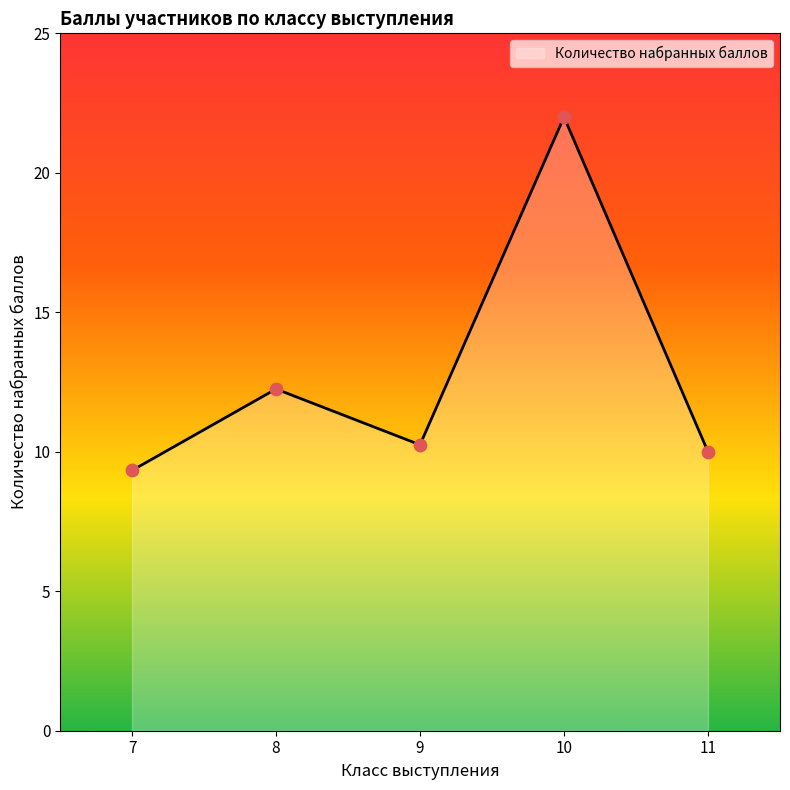

What is the lowest value of the Количество набранных баллов series?

9.3